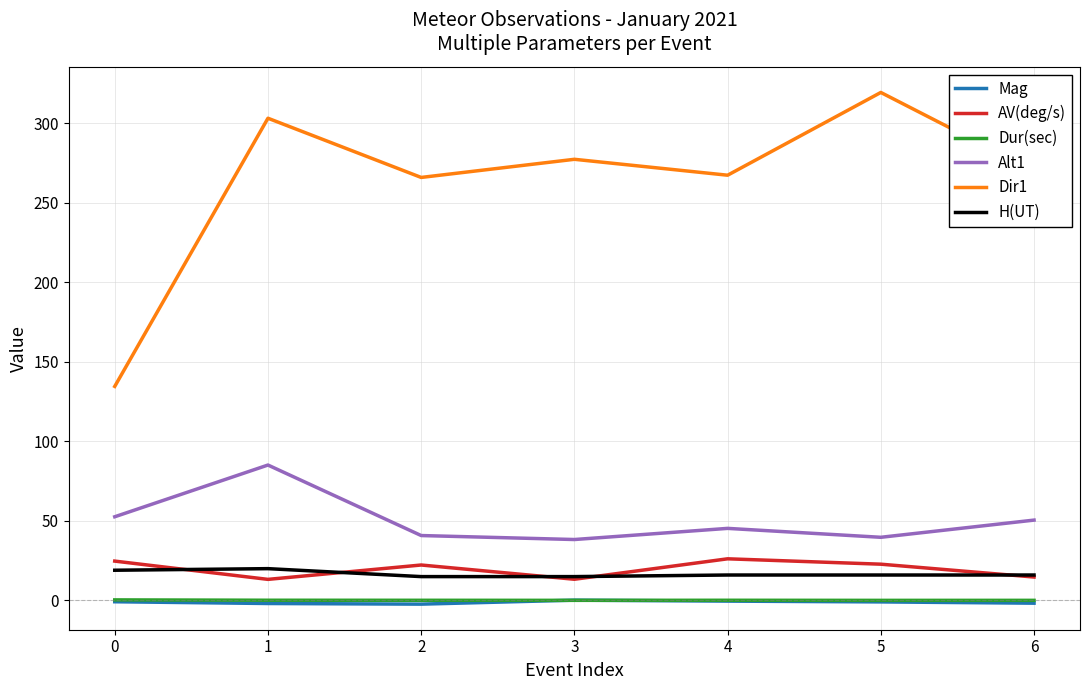

Which series has the largest total across all categories?

Dir1